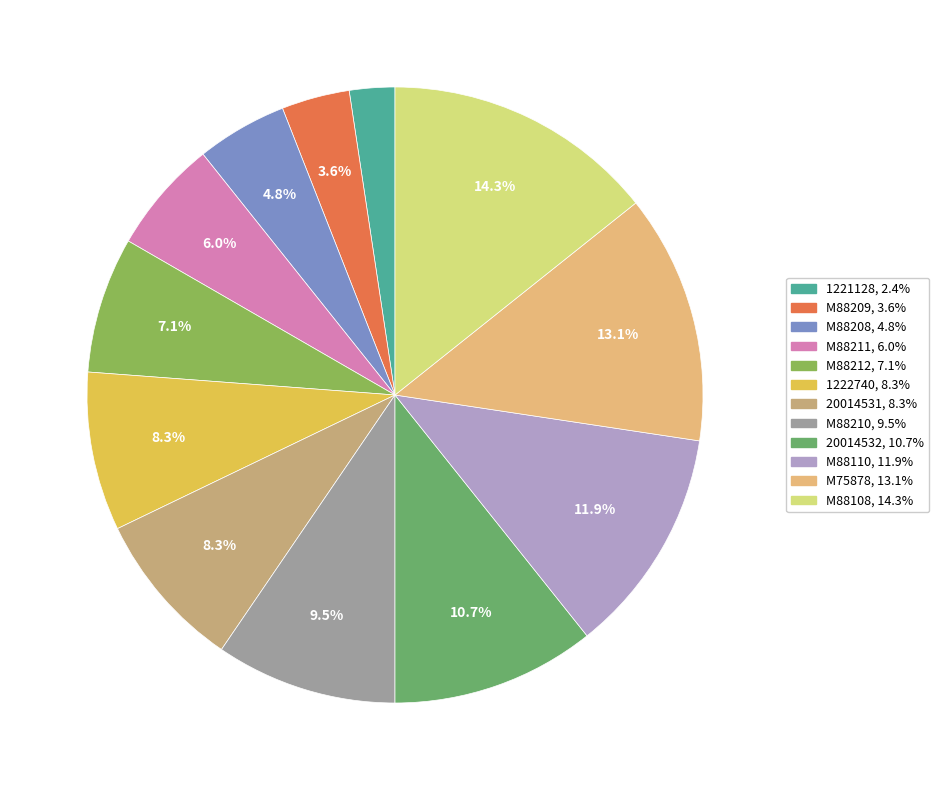

Is it true that 20014532 is 11% of the pie?

True